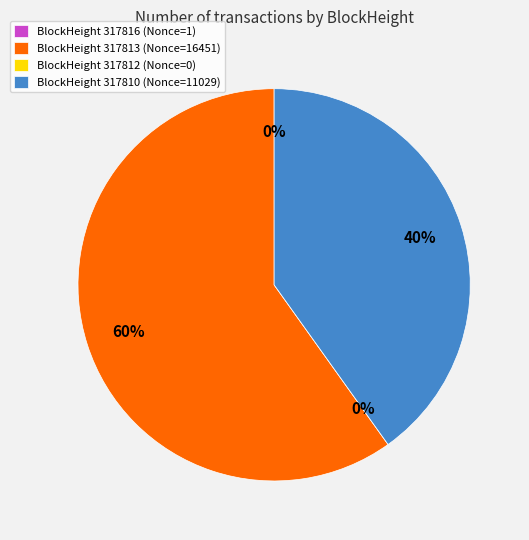

What is the total percentage of 317810 and 317813?

100.0%